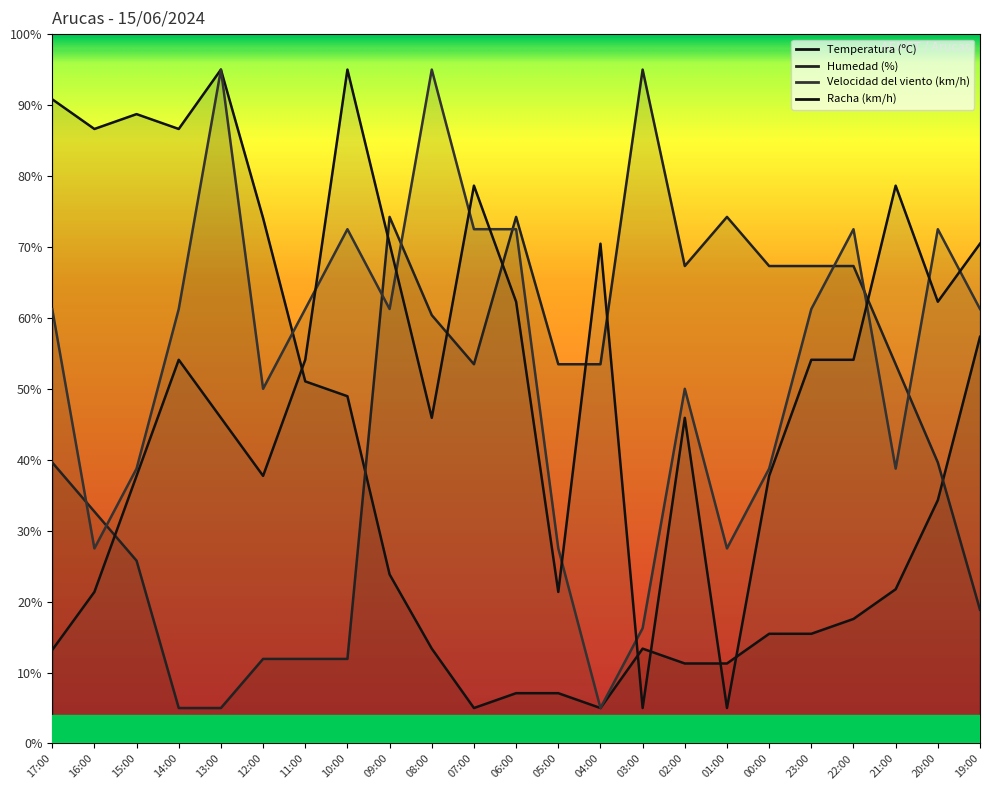

Count the number of categories in the chart.

23